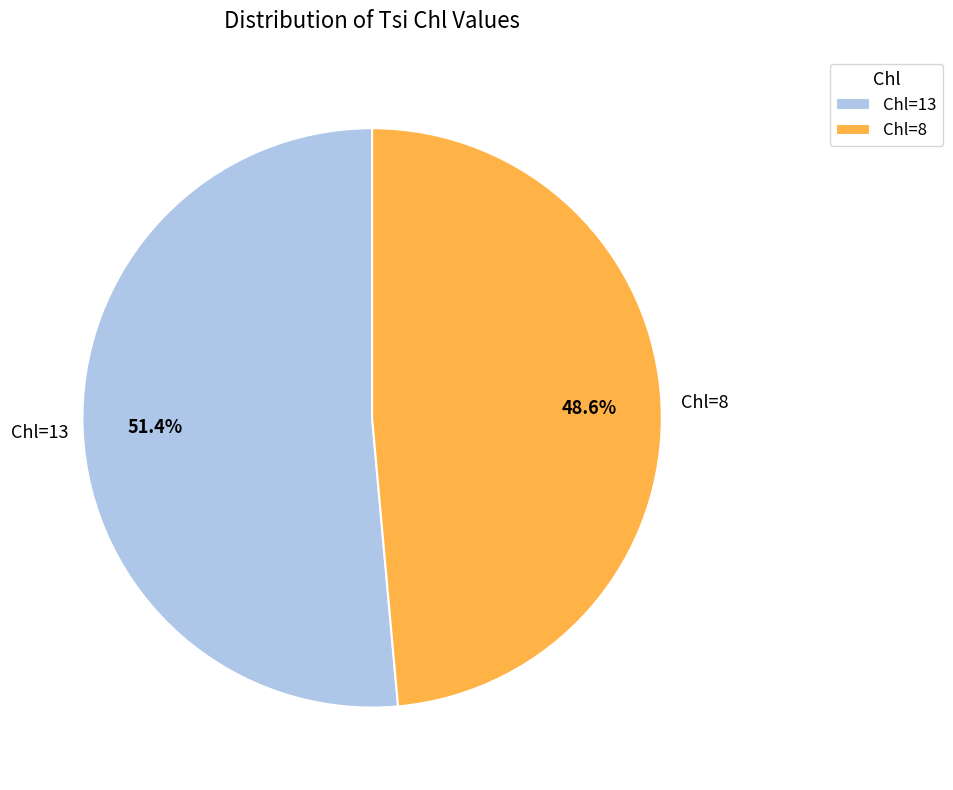

Does Chl=13 account for over 50% of the chart?

Yes